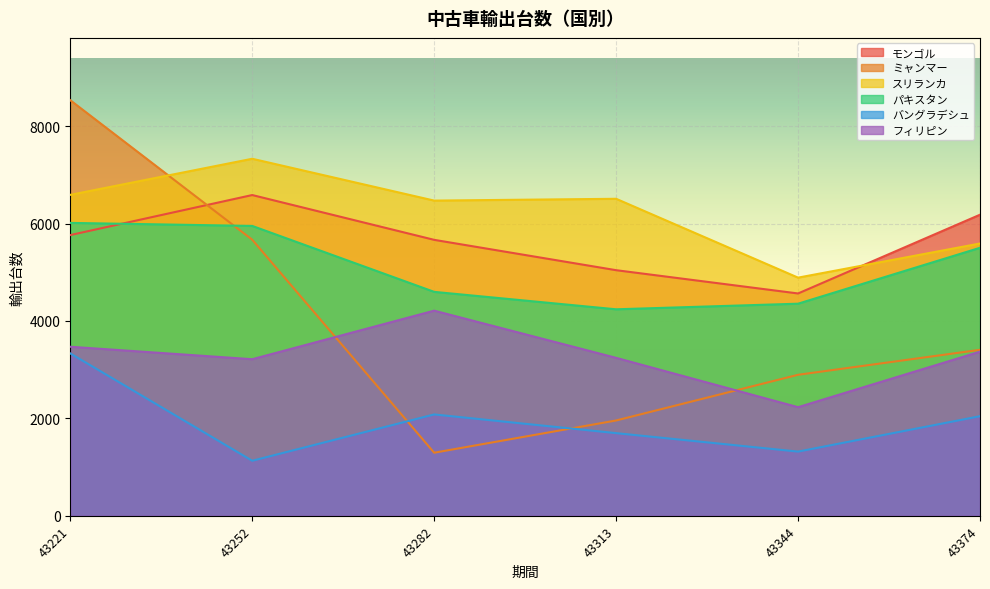

Is the value of ミャンマー at 43374 greater than the value of バングラデシュ at 43344?

Yes